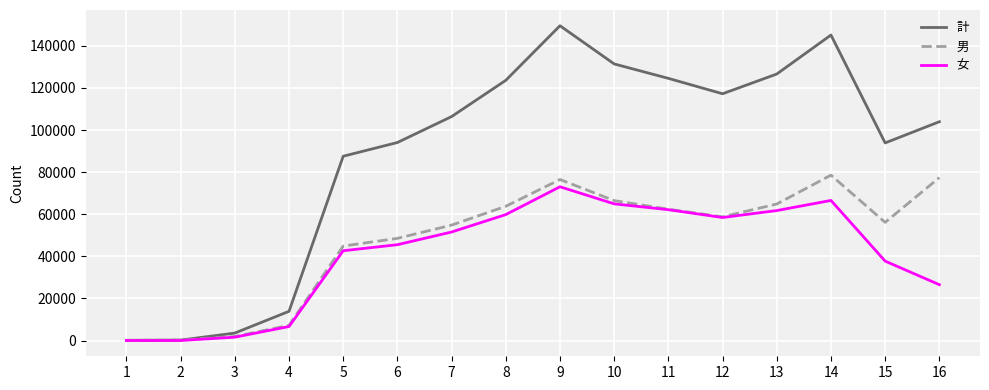

Which series has the largest total across all categories?

計